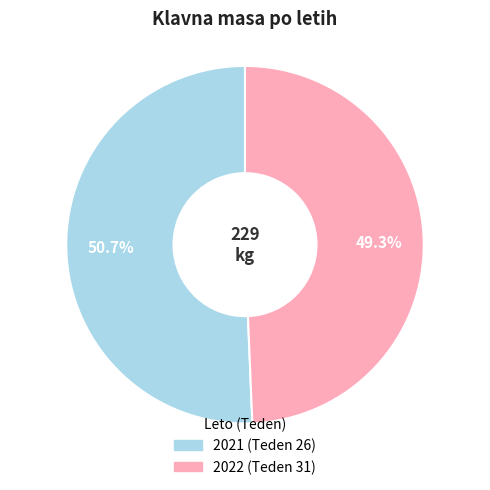

Count the number of slices in the pie.

2